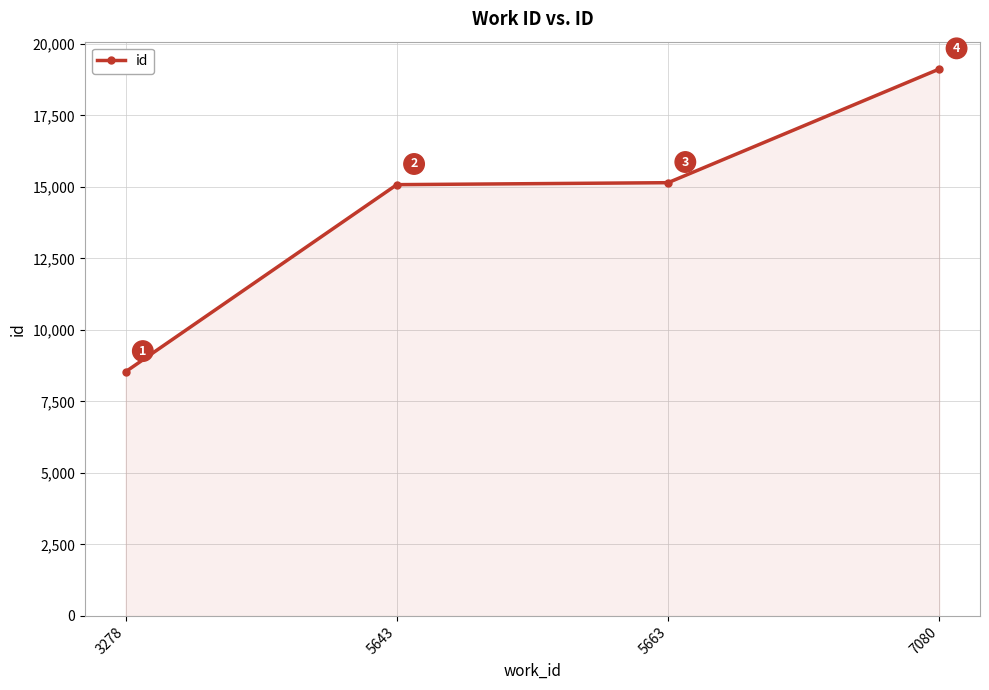

What is the greatest value displayed?

19124